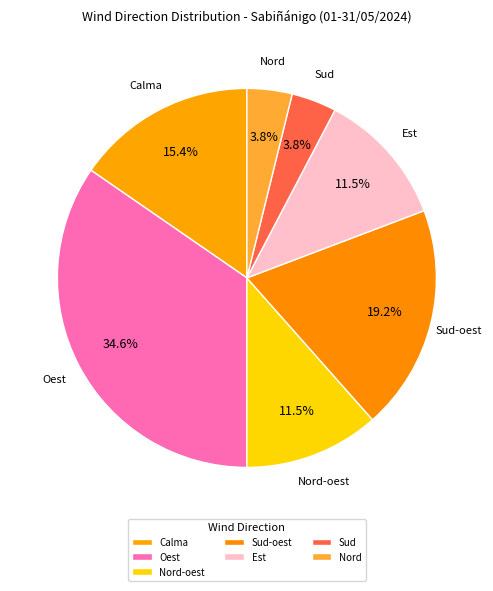

Is it true that Est is 1% of the pie?

False